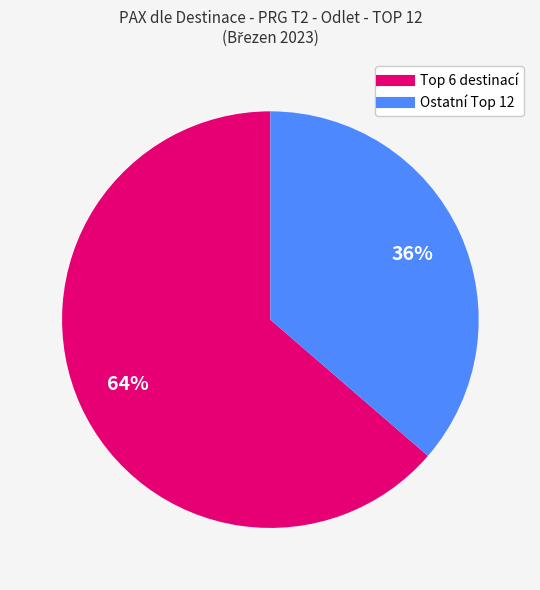

To the nearest percent, what is the average slice percentage?

50%